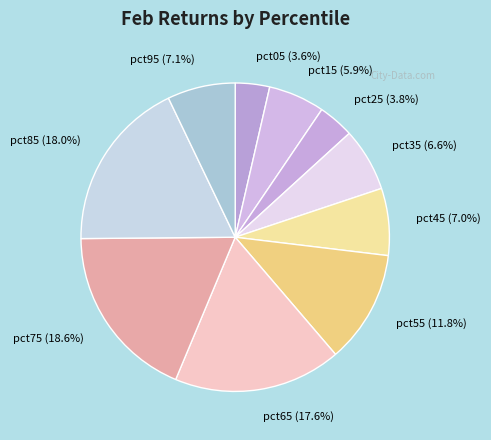

Which has a higher value, pct65 (17.6%) or pct45 (7.0%)?

pct65 (17.6%)